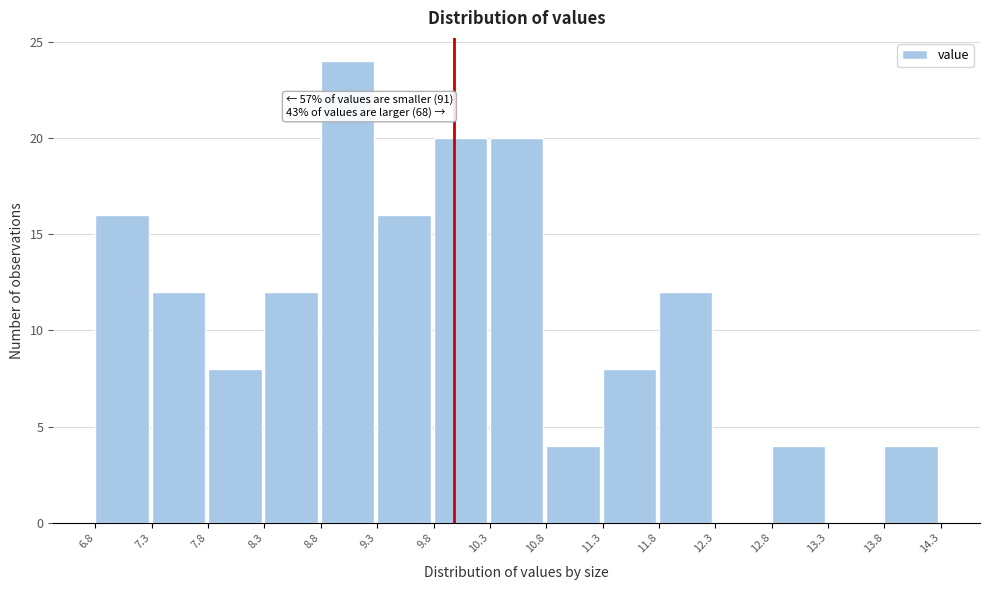

Which range on the x-axis has the tallest bar?

8.8 to 9.3